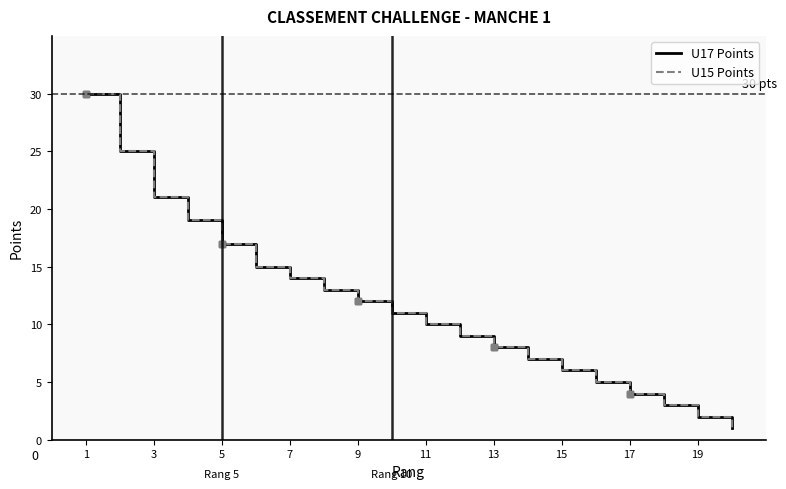

Does the chart have visible grid lines?

No